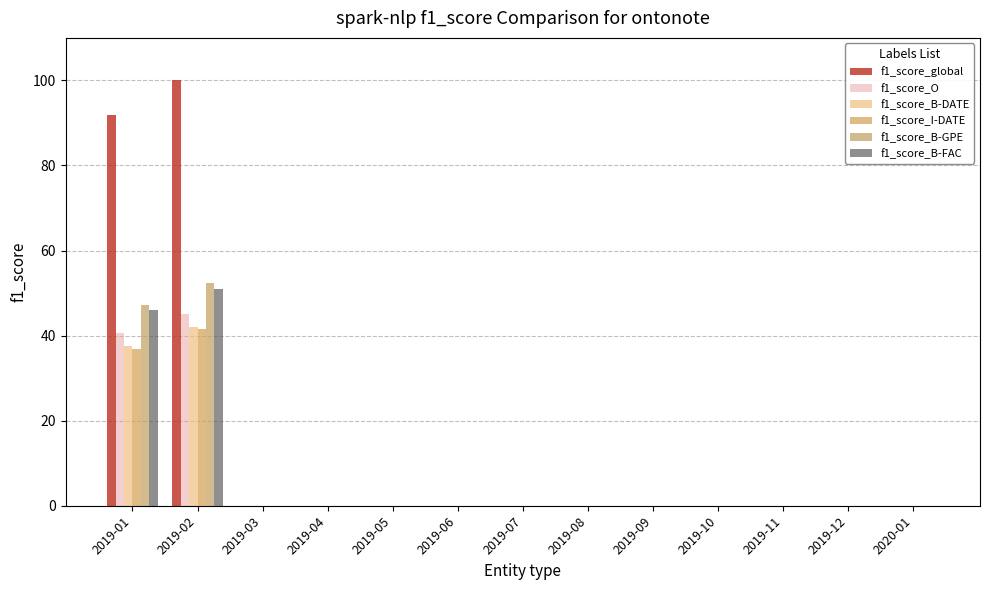

The f1_score_B-GPE series shows 28.8 at 2019-03. True or false?

False